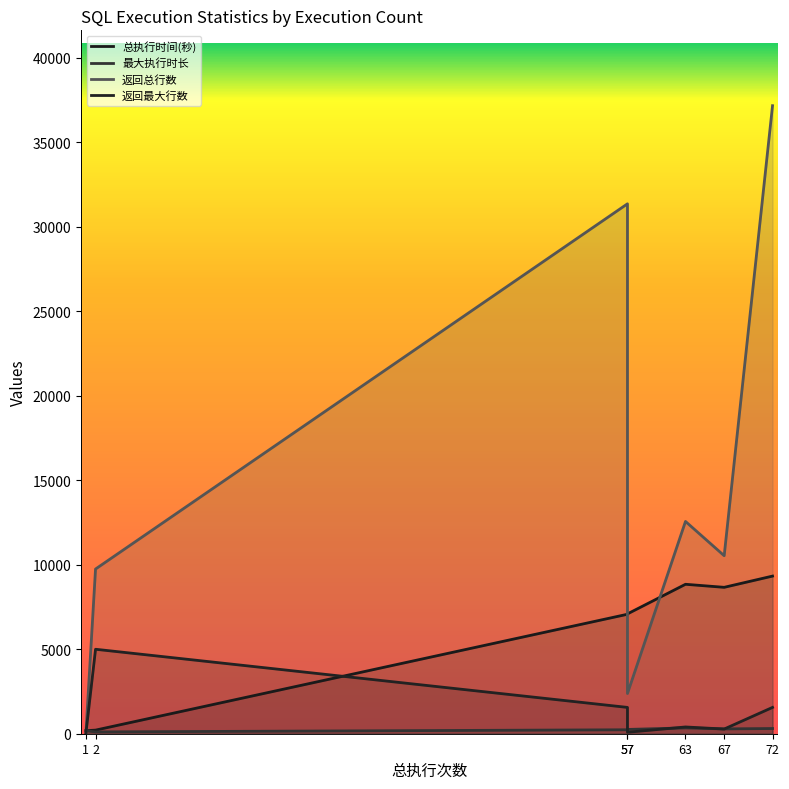

What is the approximate value of 总执行时间(秒) at 72?

9331